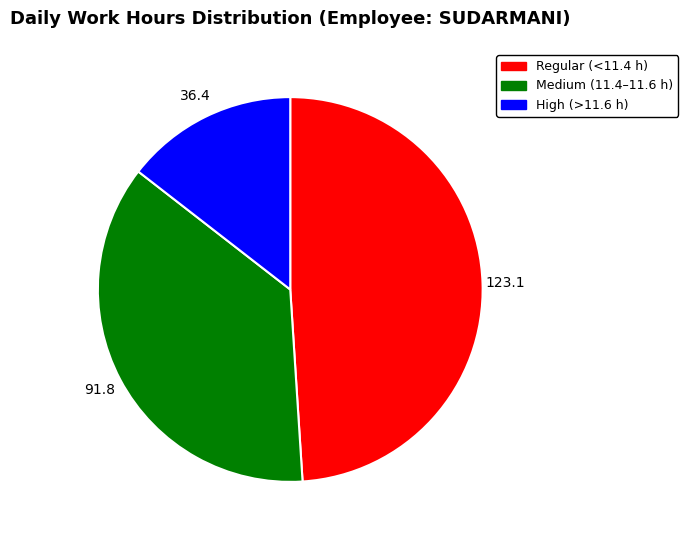

Is there a majority slice in this chart?

No